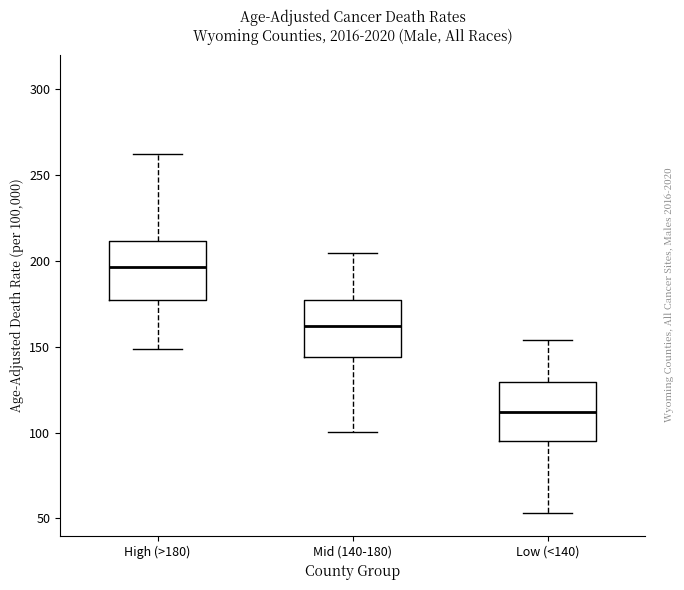

Reading left to right, read every box against the y-axis: the position of its median line, the range the box covers, and the ends of its whiskers. The values are not printed on the chart, so give them approximately, as read against the axis.

High (>180): median 195, box 175 to 210, whiskers 150 to 260
Mid (140-180): median 160, box 145 to 175, whiskers 100 to 205
Low (<140): median 110, box 95 to 130, whiskers 55 to 155